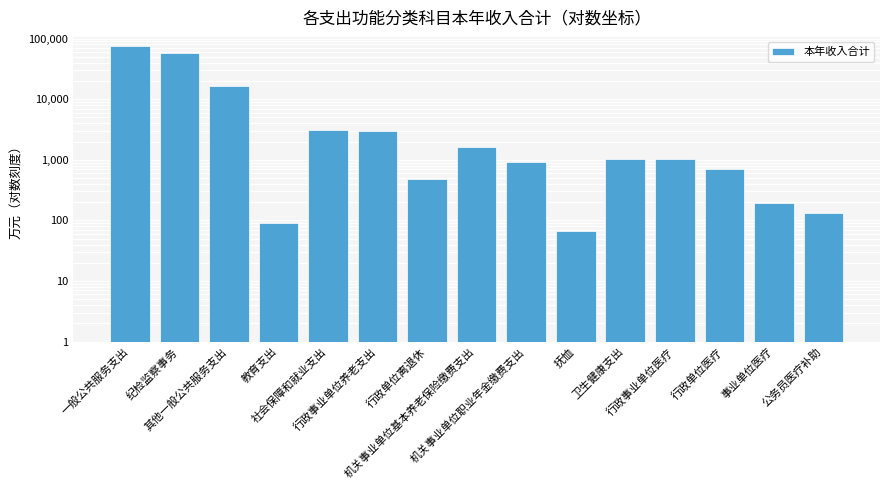

What is the change in value from 教育支出 to 社会保障和就业支出?

+2982.3